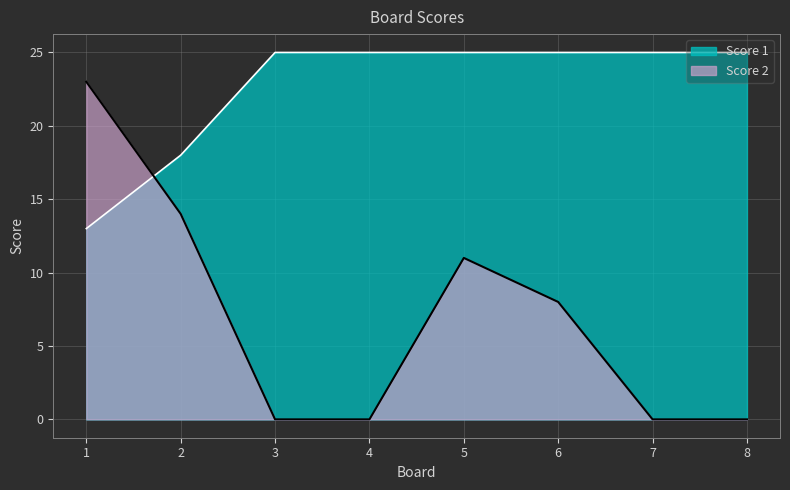

How many series are shown in this chart?

2